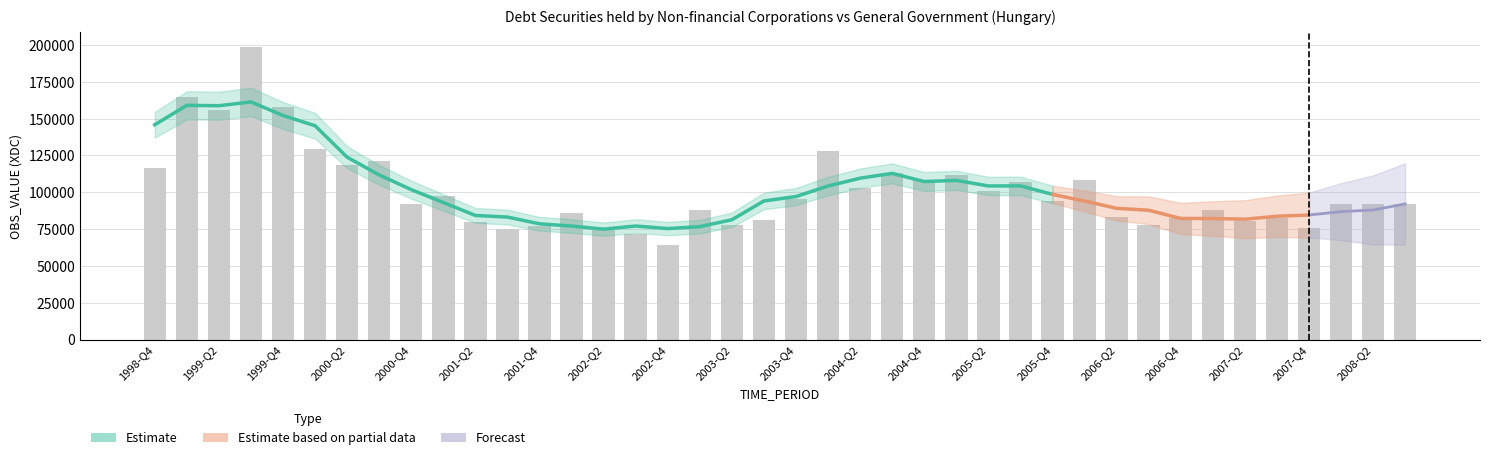

At which label is the value closest to 131530?

2000-Q1